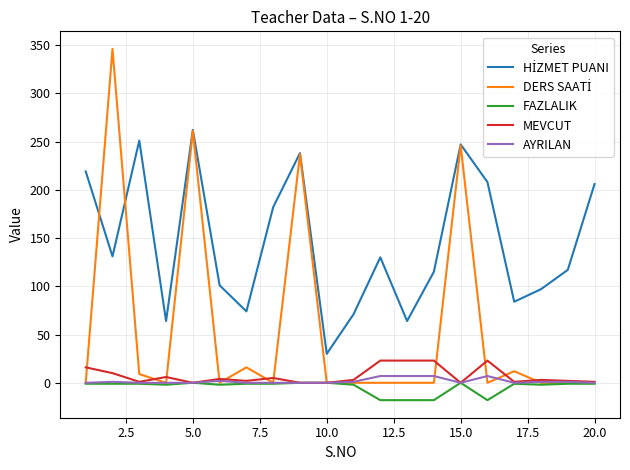

What is the minimum value for FAZLALIK?

-18